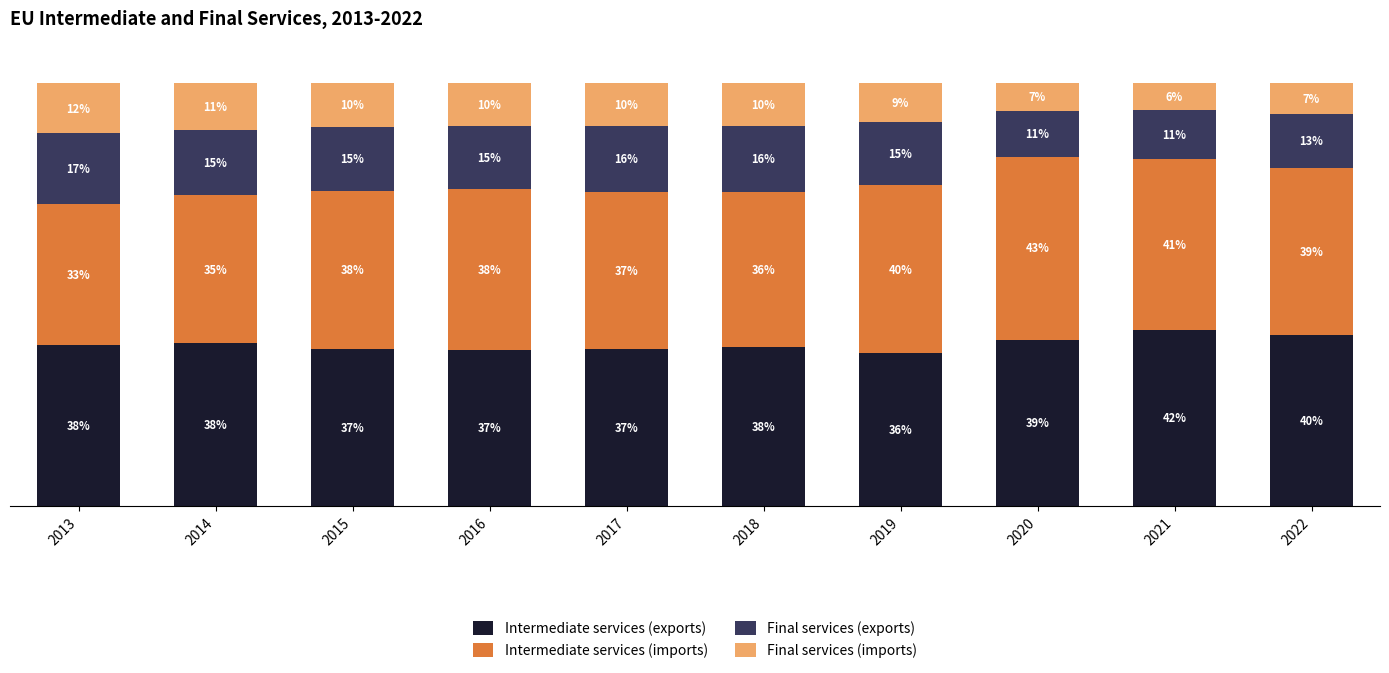

Does the chart contain any negative values?

No